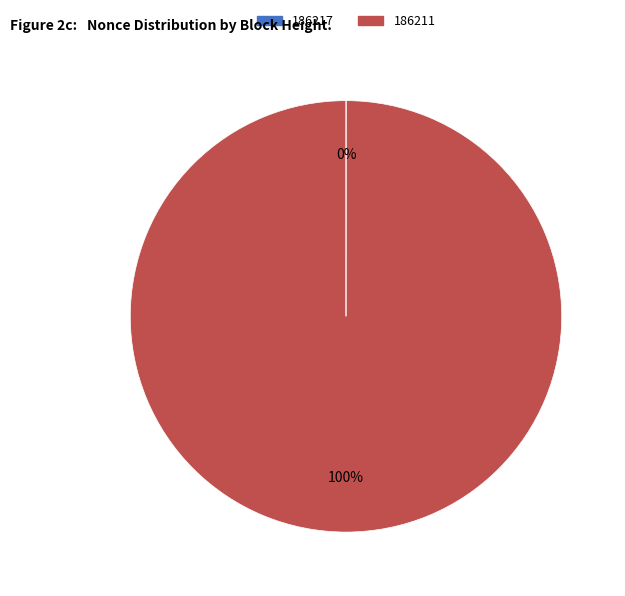

Is there a majority slice in this chart?

Yes